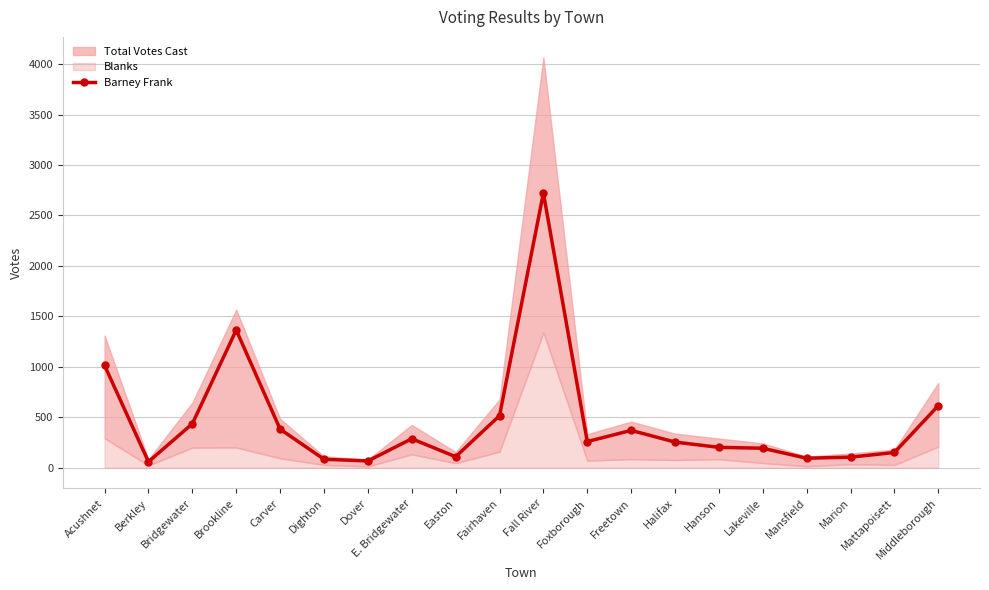

How many points are lower than both their immediate neighbors (excluding endpoints)?

5